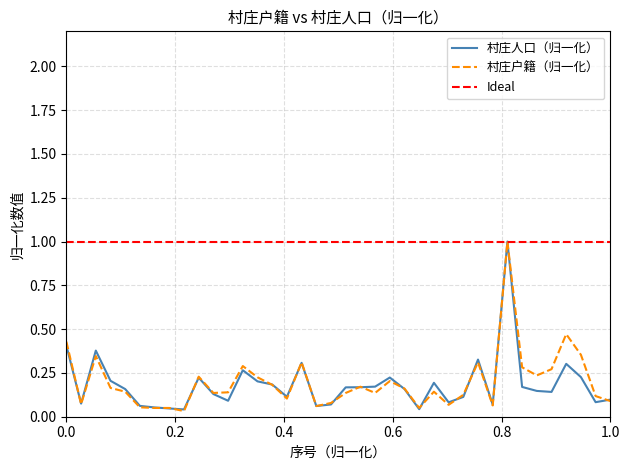

Rank the series at 23 from highest to lowest value.

村庄人口, 村庄户籍